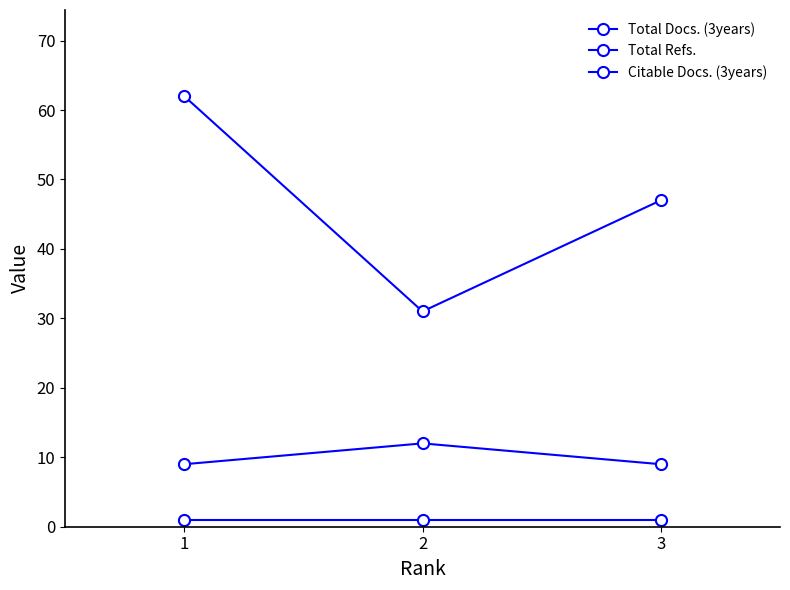

Count the number of categories in the chart.

3